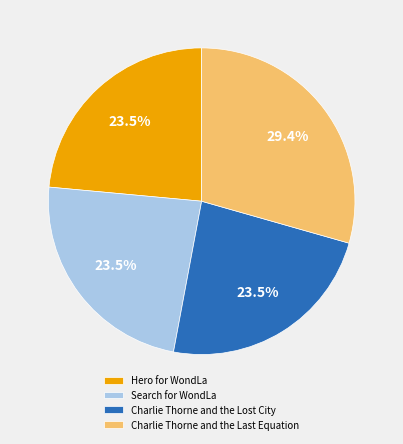

How many segments does this pie chart have?

4